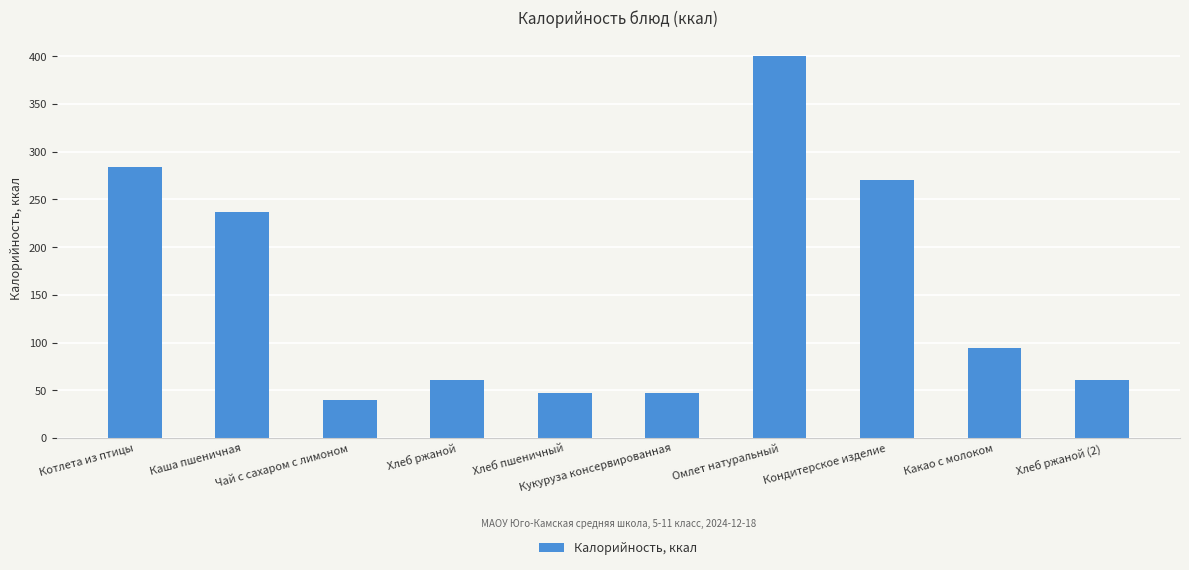

What is the sum of all values?

1539.8